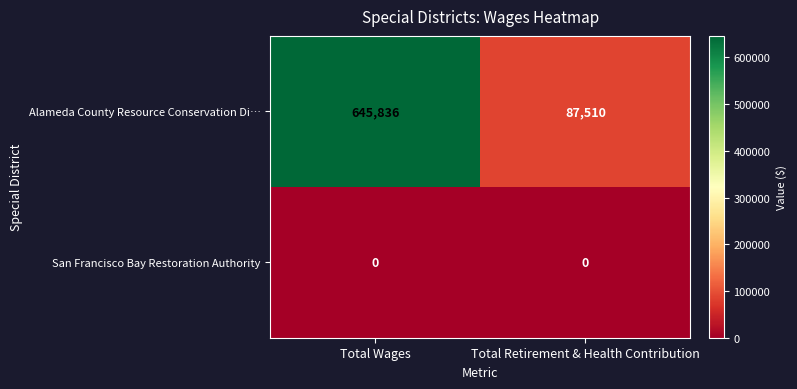

At Total Retirement & Health Contribution, list the series in order from largest to smallest.

Alameda County Resource Conservation Di…, San Francisco Bay Restoration Authority